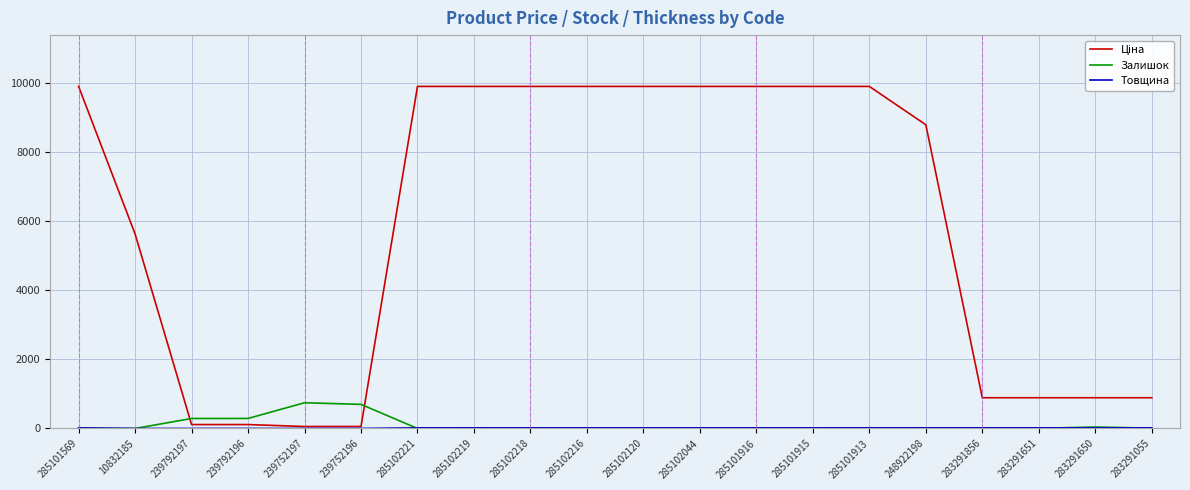

What is the highest value of the Залишок series?

745.0